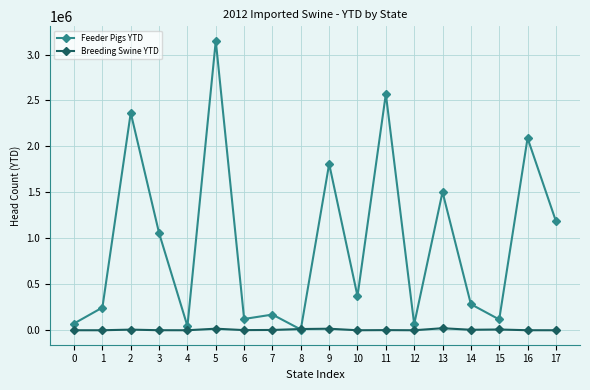

How many data points in Feeder Pigs YTD are less than 371001?

9